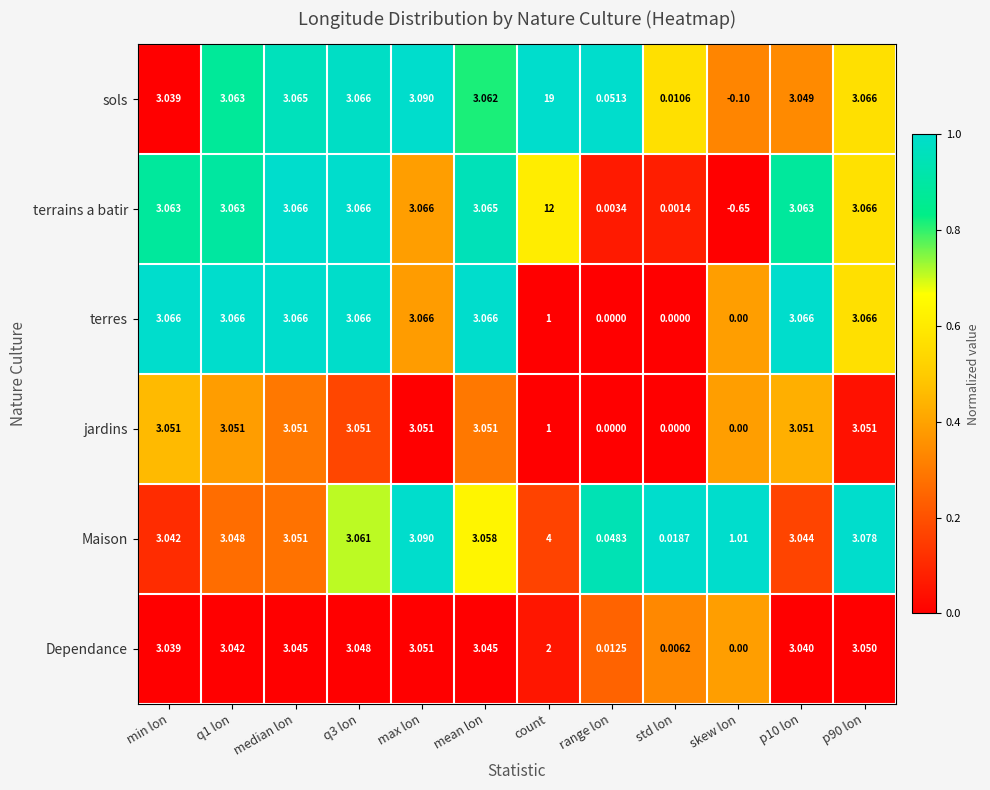

How many series are shown in this chart?

6